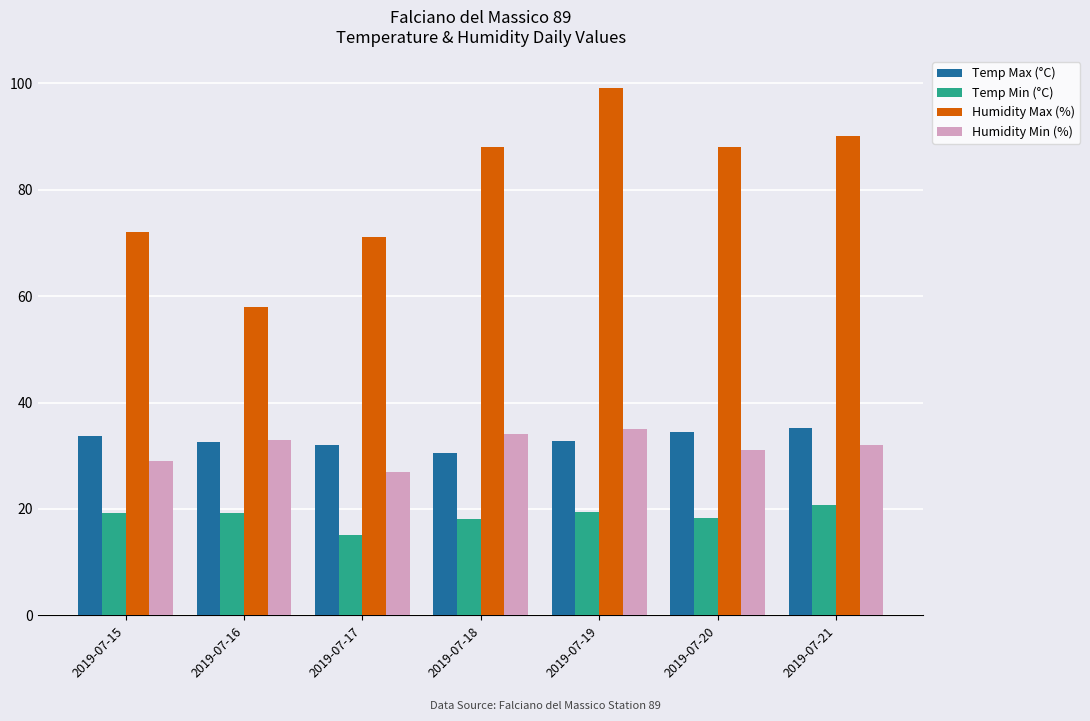

Is the value of Temp Min (°C) at 2019-07-21 greater than the value of Temp Max (°C) at 2019-07-17?

No